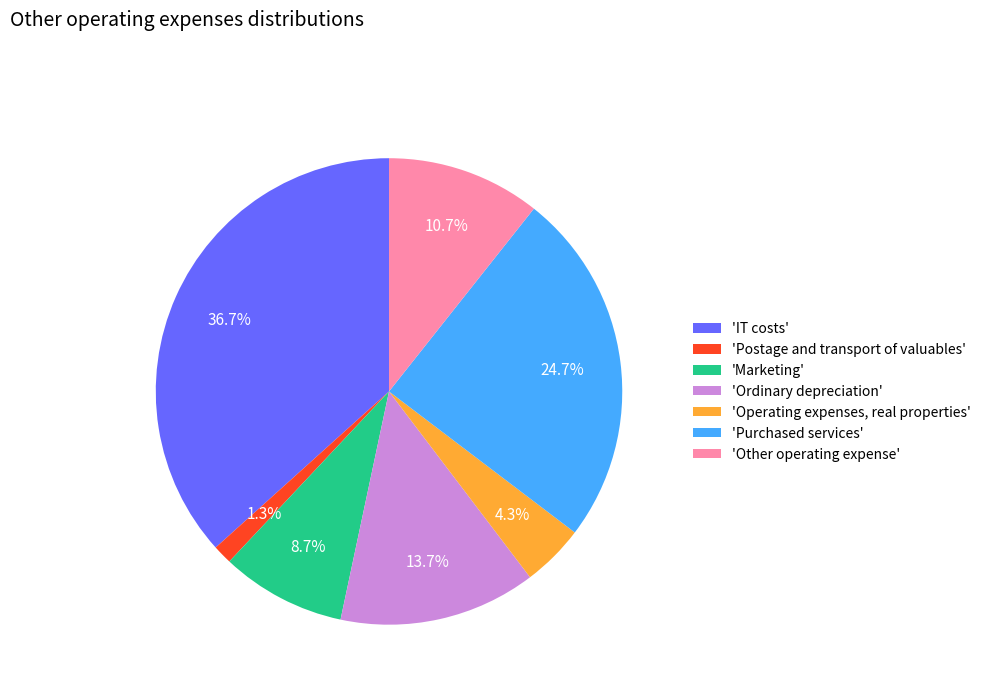

Combined, do 'Operating expenses, real properties' and 'Marketing' account for over 50%?

No